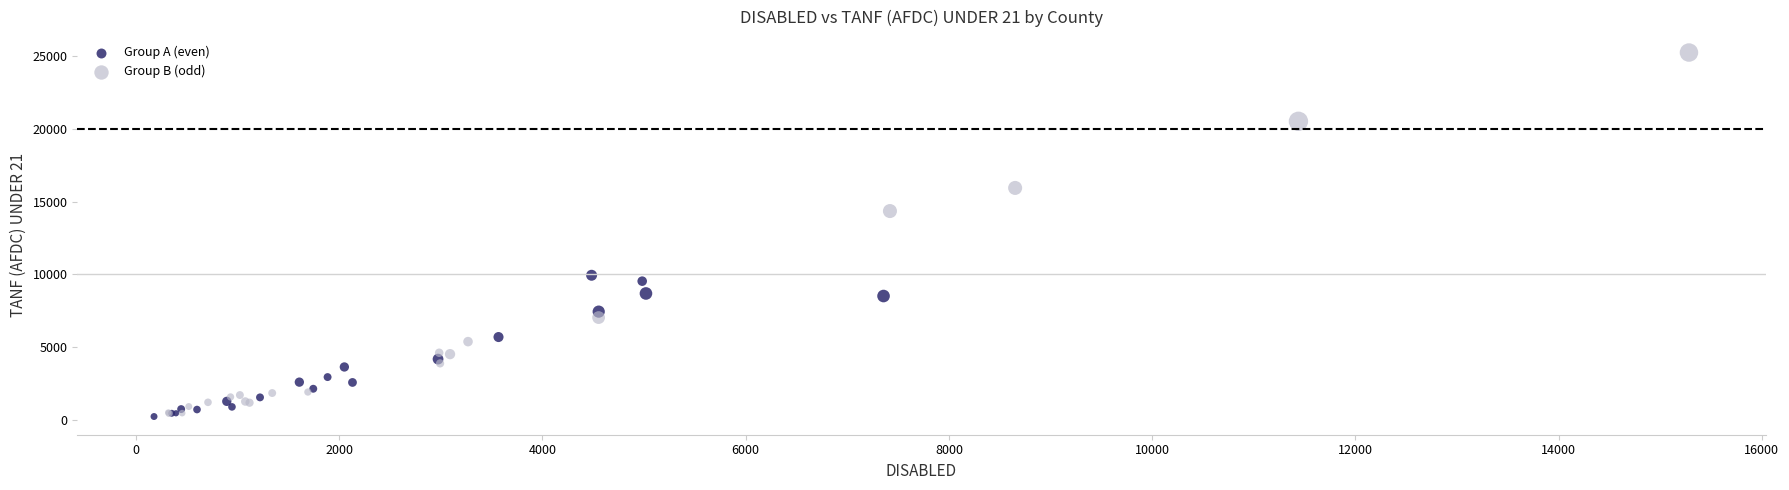

Which series has the widest spread of Y values?

Group B (odd)